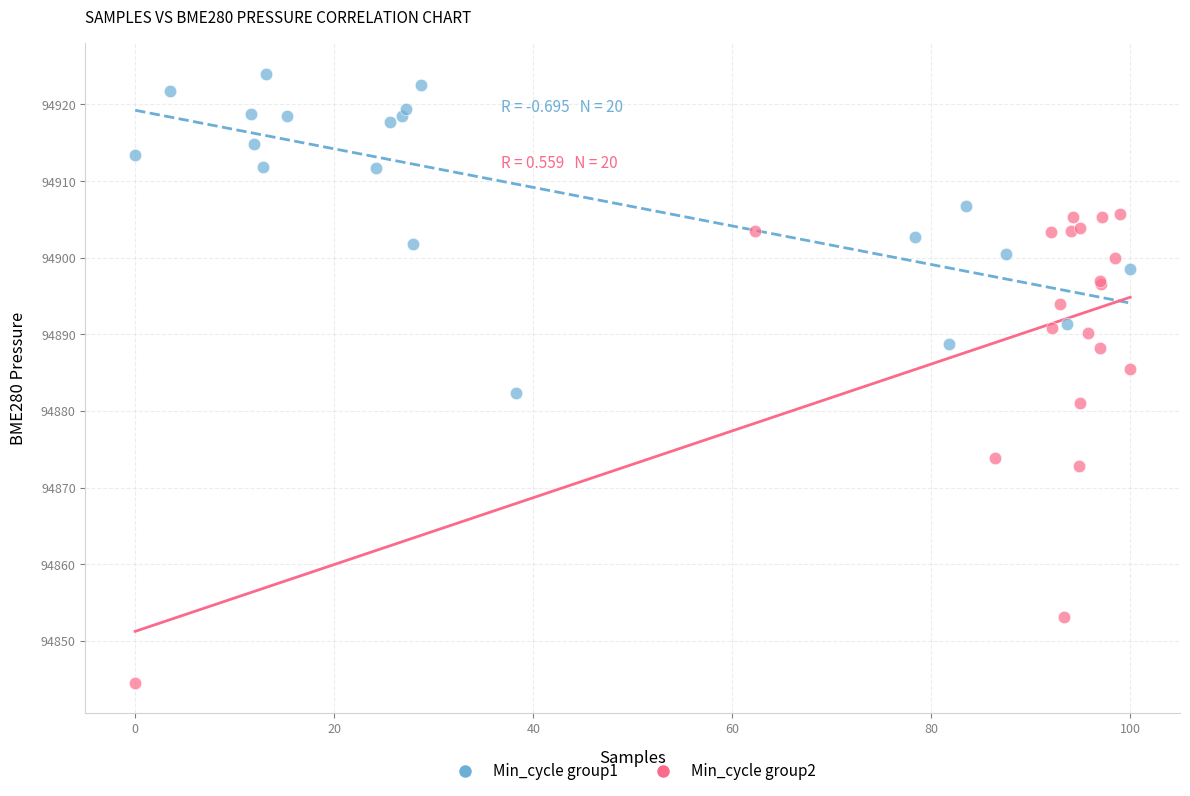

Which series contains the highest Y value?

Min_cycle group1